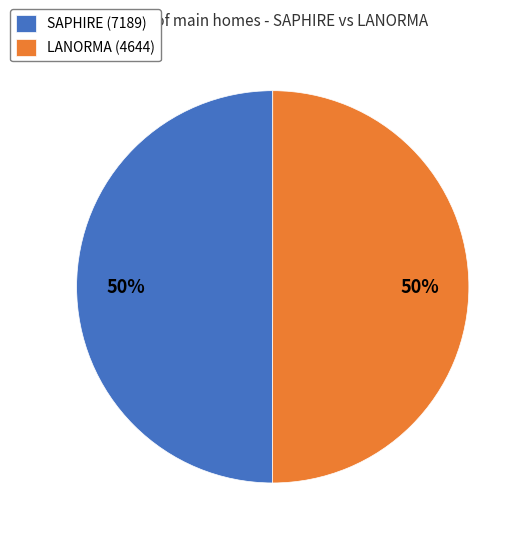

How many segments does this pie chart have?

2